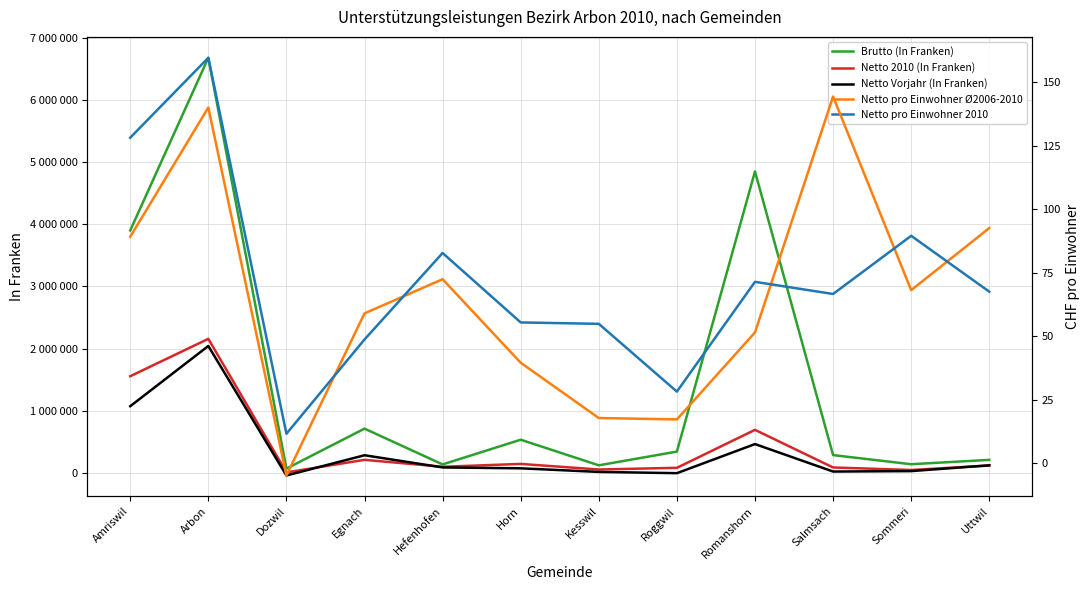

Which series has the widest spread of values?

Brutto (In Franken)